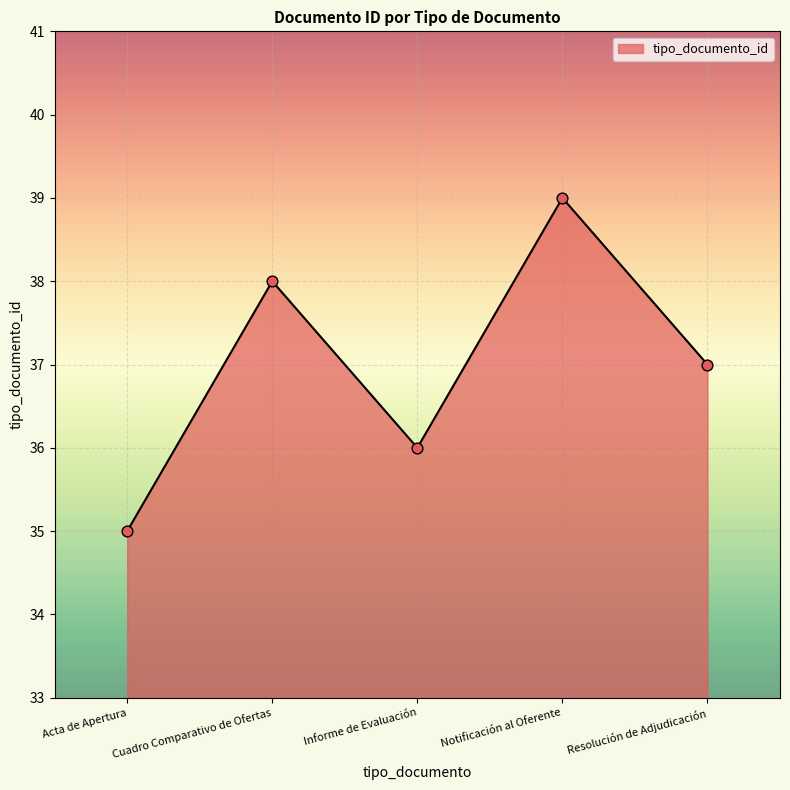

What is the change in value from Informe de Evaluación to Resolución de Adjudicación?

+1